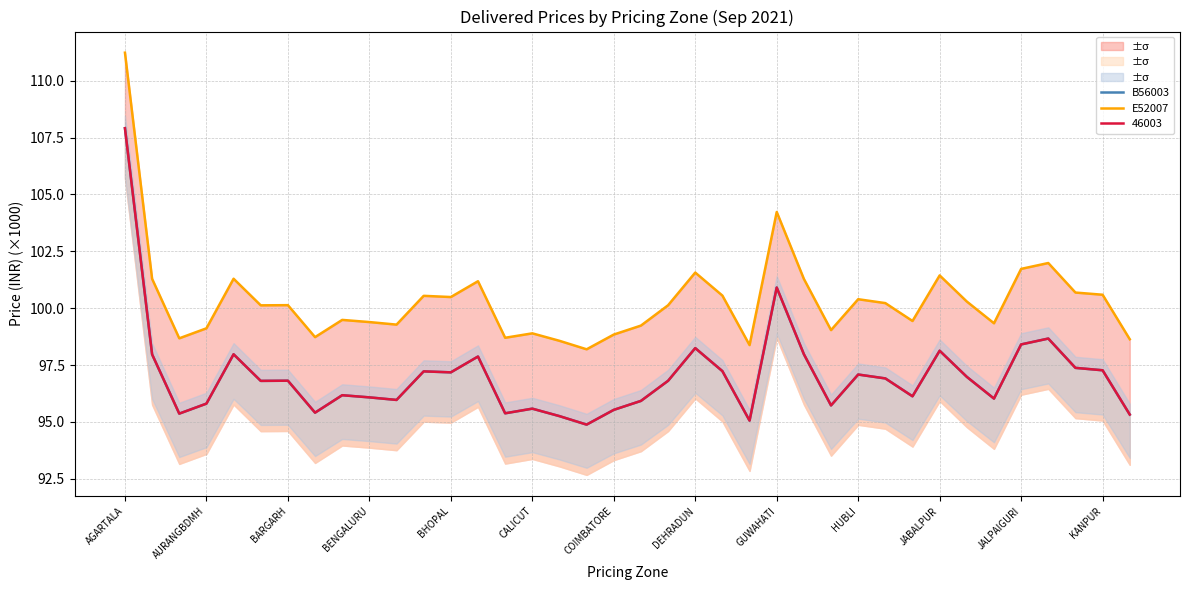

Is the value of B56003 at 30 greater than the value of E52007 at CALICUT?

No